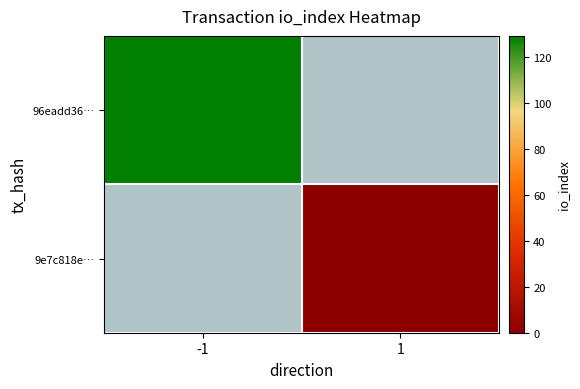

Rank the series by their average value, from highest to lowest.

96eadd36…, 9e7c818e…